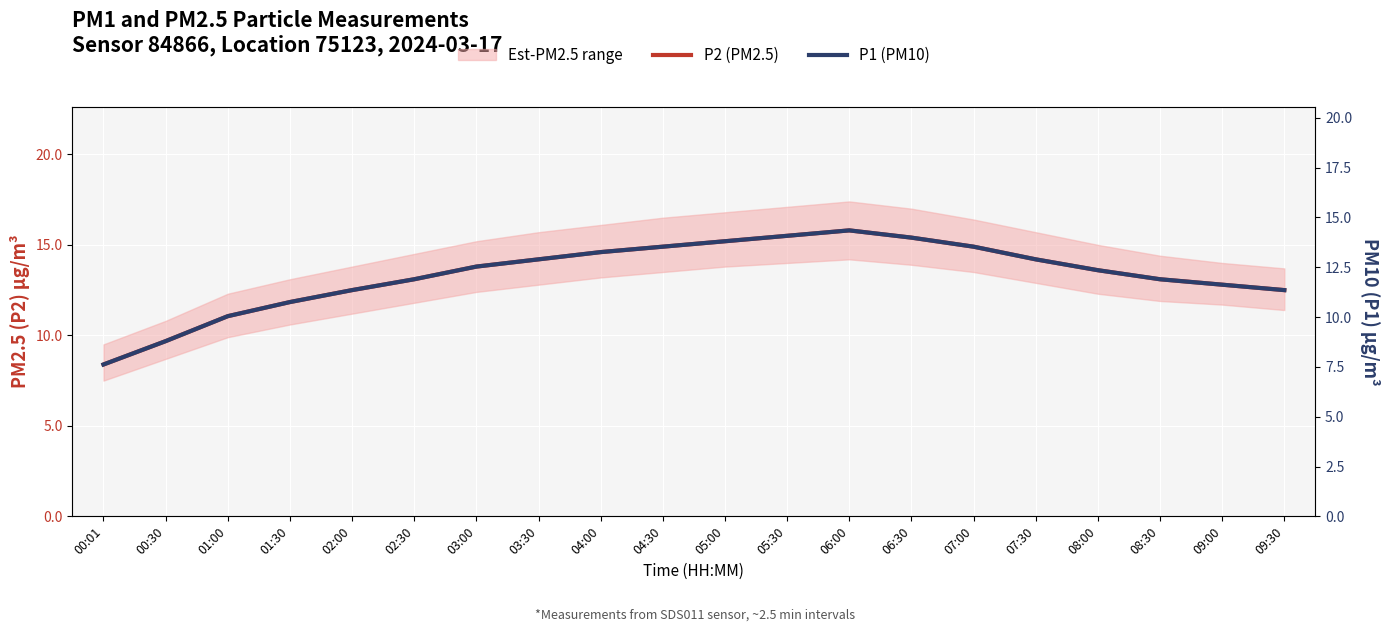

What is the label of the 14th point from the left?

06:30